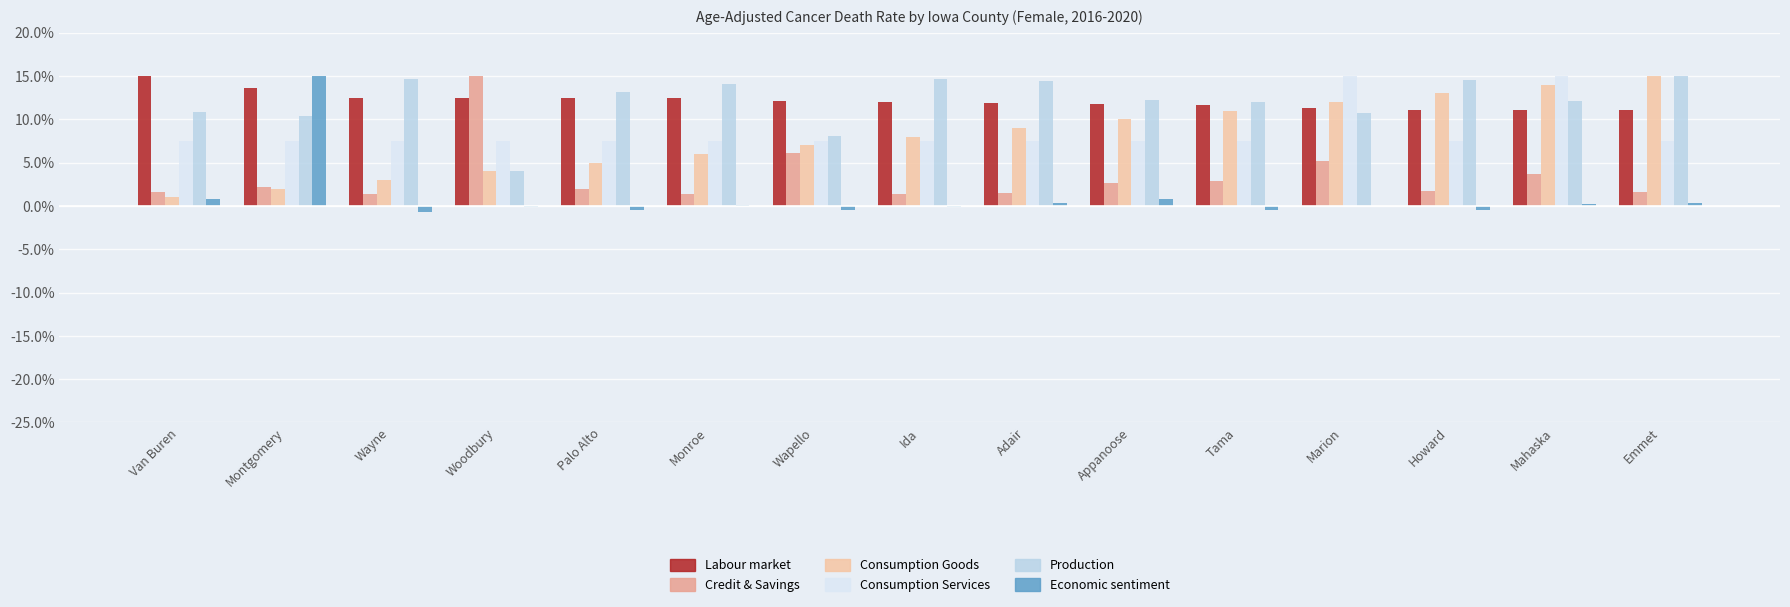

At which category is the sum across all series the highest?

Mahaska